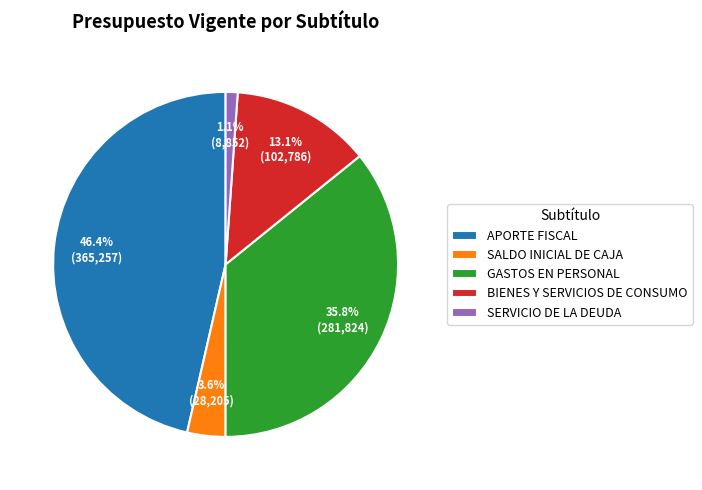

Does SERVICIO DE LA DEUDA represent more than half of the total?

No